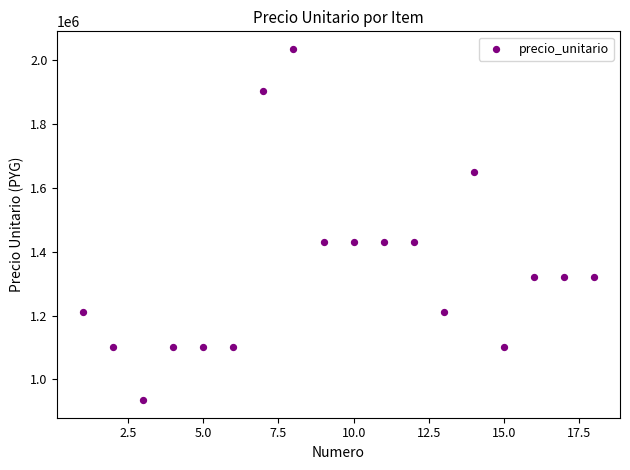

What is the range of X values (max minus min)?

17